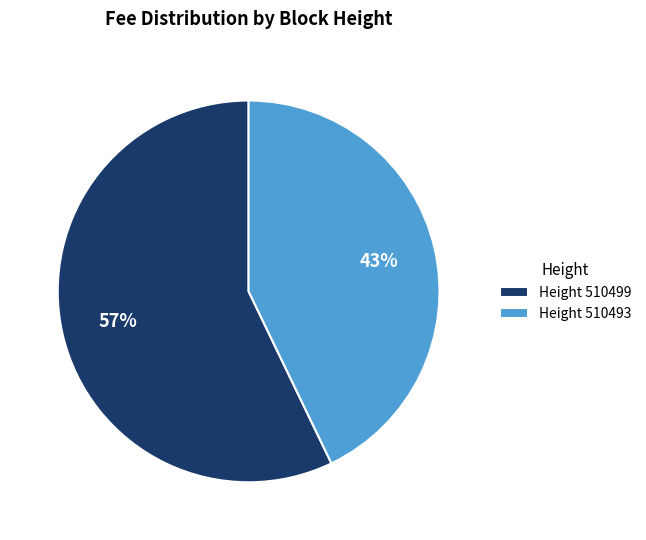

Is the sum of Height 510499 and Height 510493 greater than half?

Yes